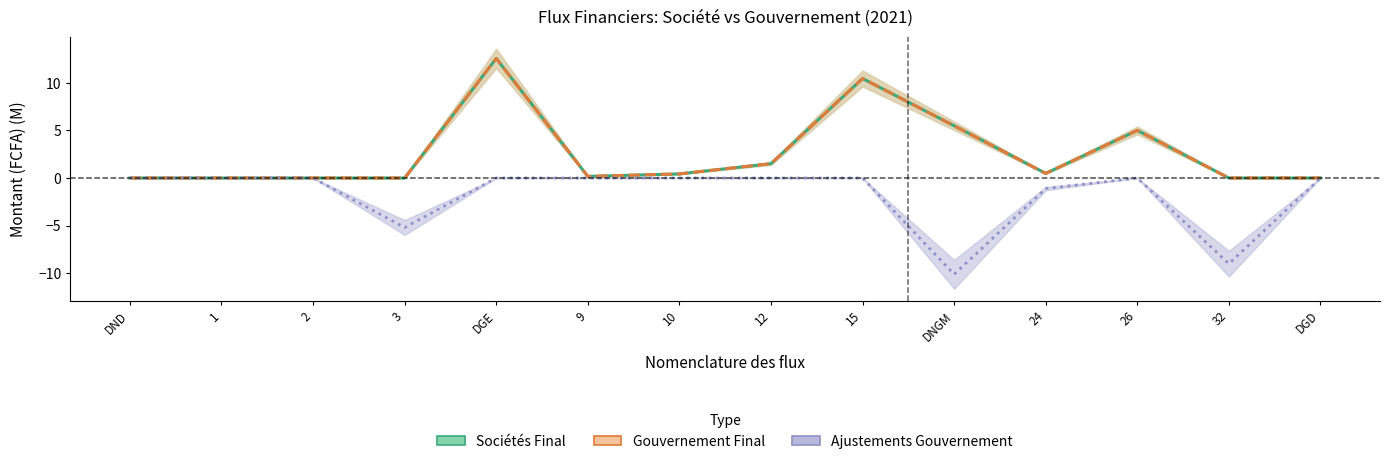

Count the number of data series in this chart.

3